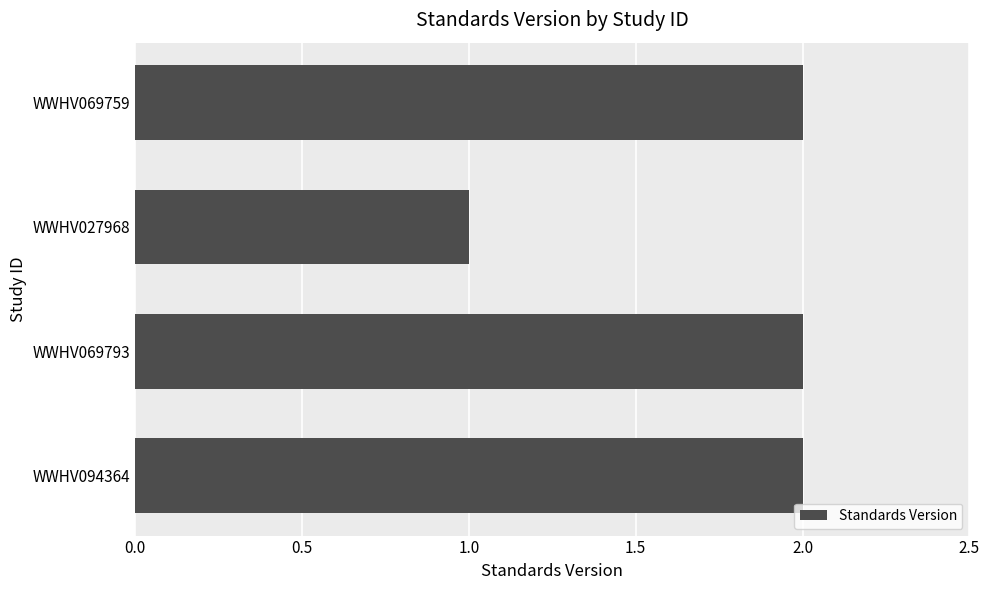

Is it true that the value at WWHV094364 is 3?

False